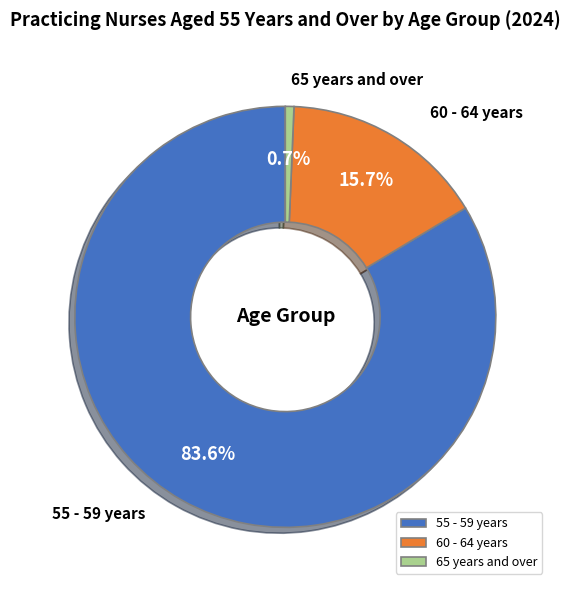

Does 60 - 64 years account for over 50% of the chart?

No